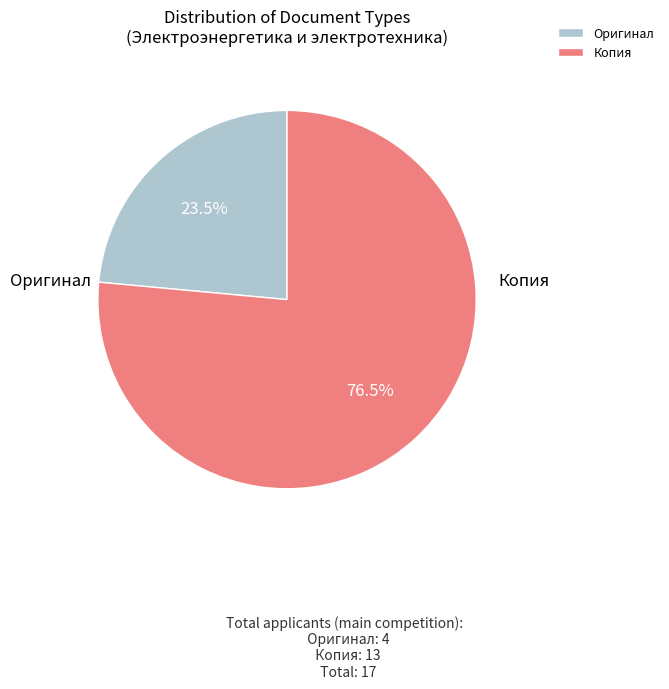

True or false: Оригинал accounts for 33% of the total.

False